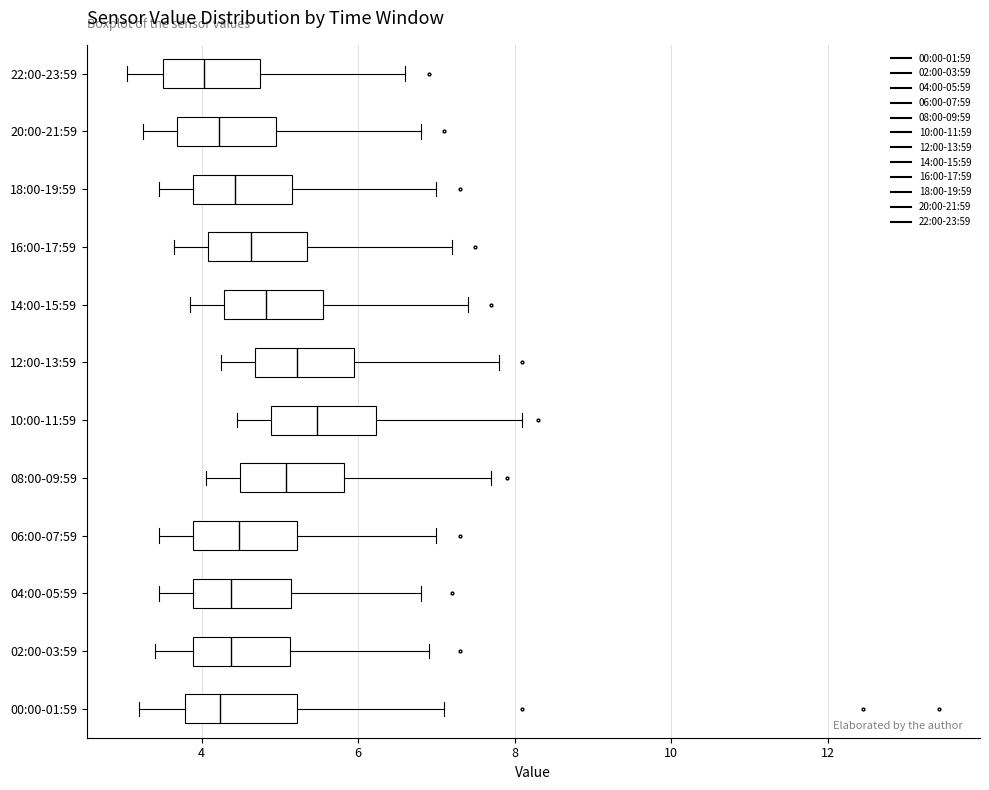

Where is the left edge of the box for 22:00-23:59 on the x-axis? The values are not printed on the chart, so give them approximately, as read against the axis.

3.6